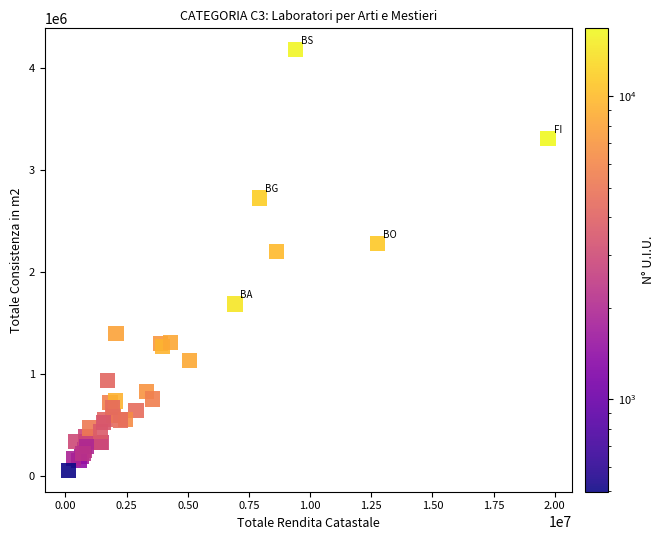

What Y value in the scatter plot is closest to 2116995?

2198800